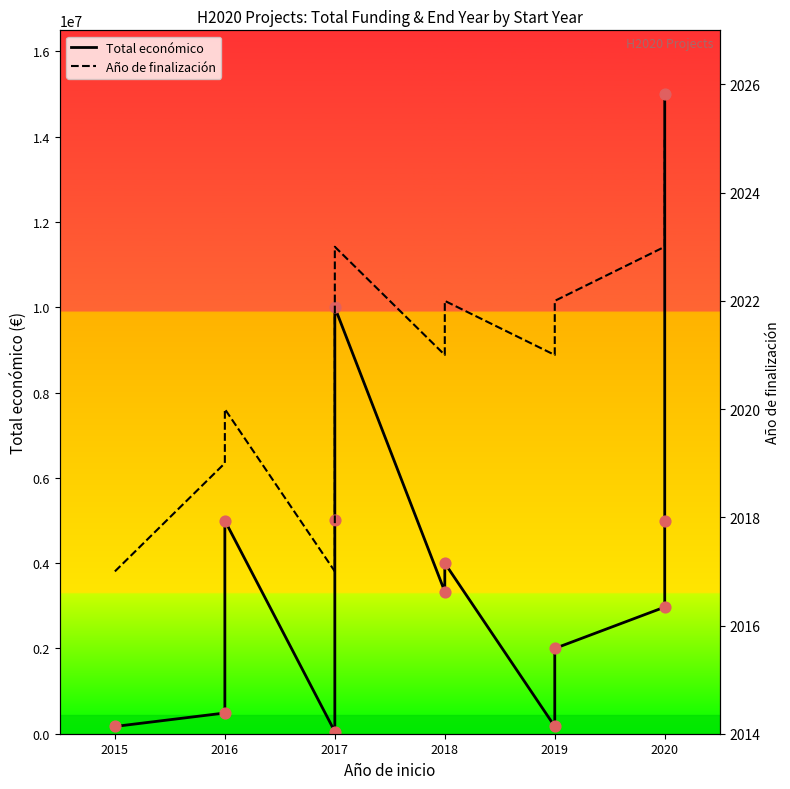

What are all the series names shown in the legend?

Total económico, Año de finalización